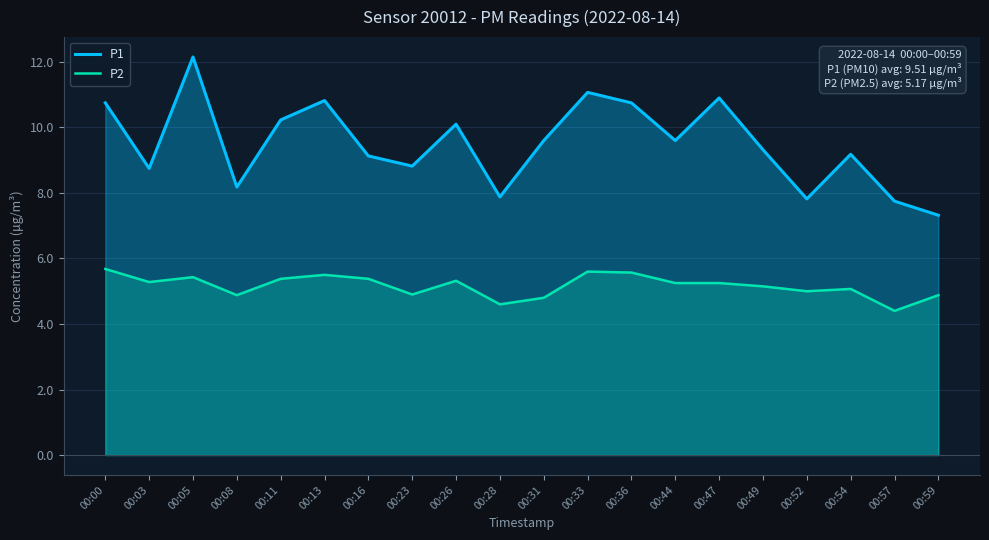

How many categories are shown in the chart?

20